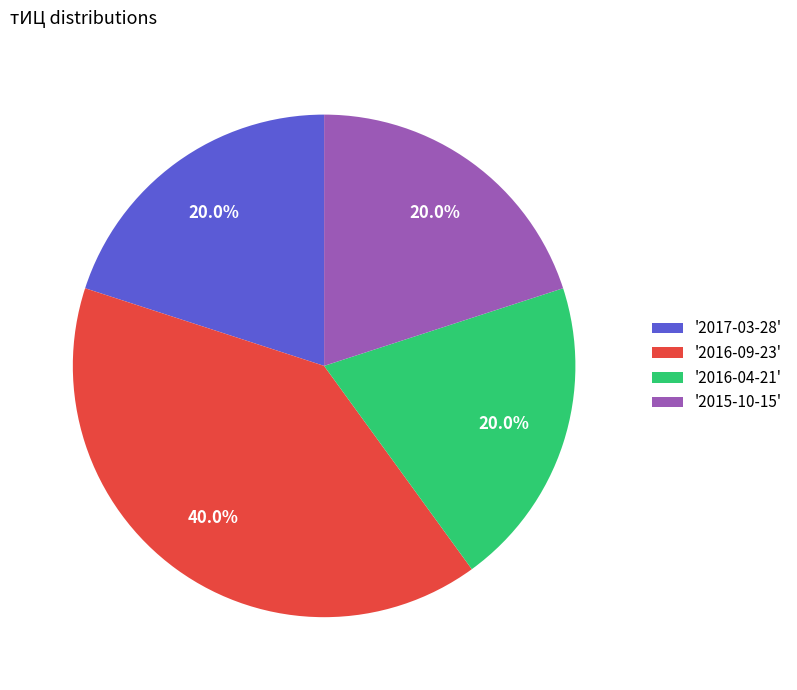

Is there any slice that represents more than half of the pie?

No